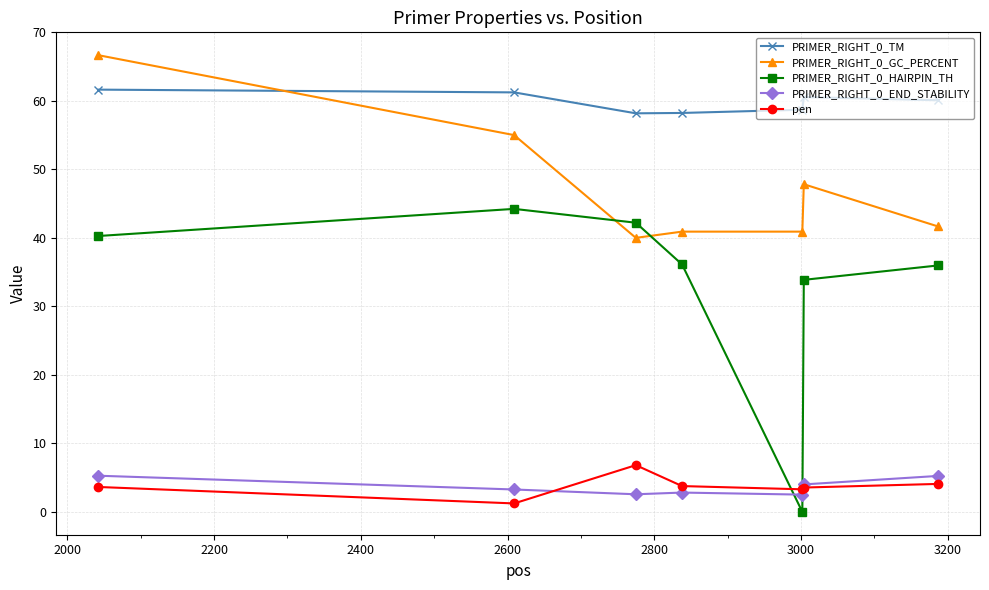

Count the number of data series in this chart.

5